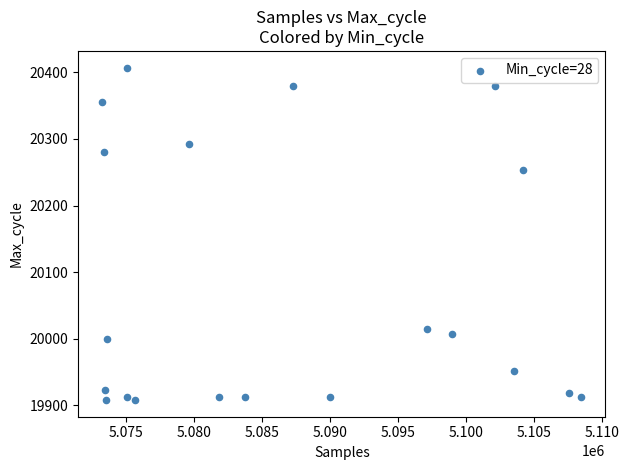

What is the range of X values (max minus min)?

35208